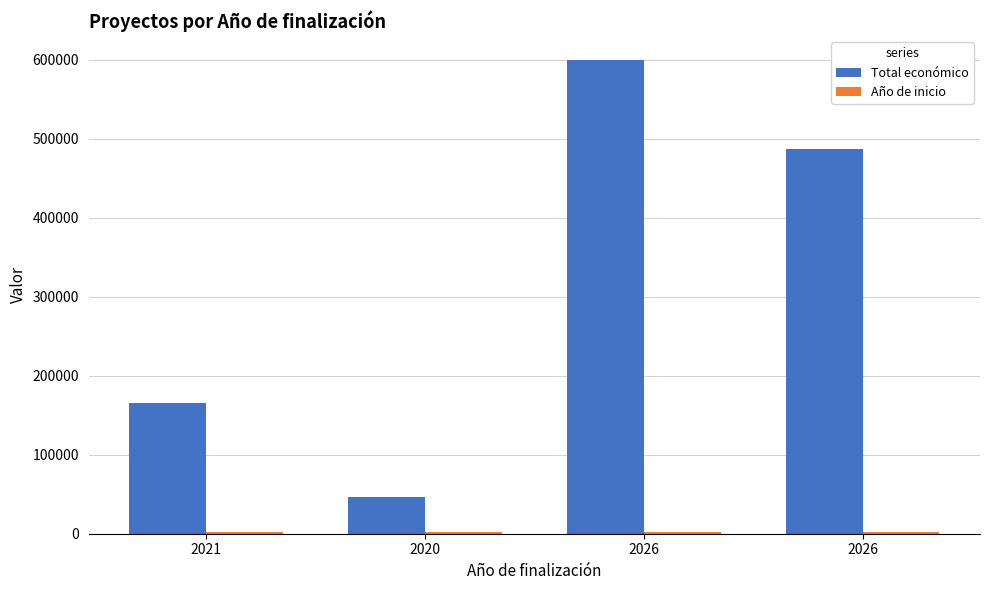

What is the spread (max minus min) of values at 2021?

162982